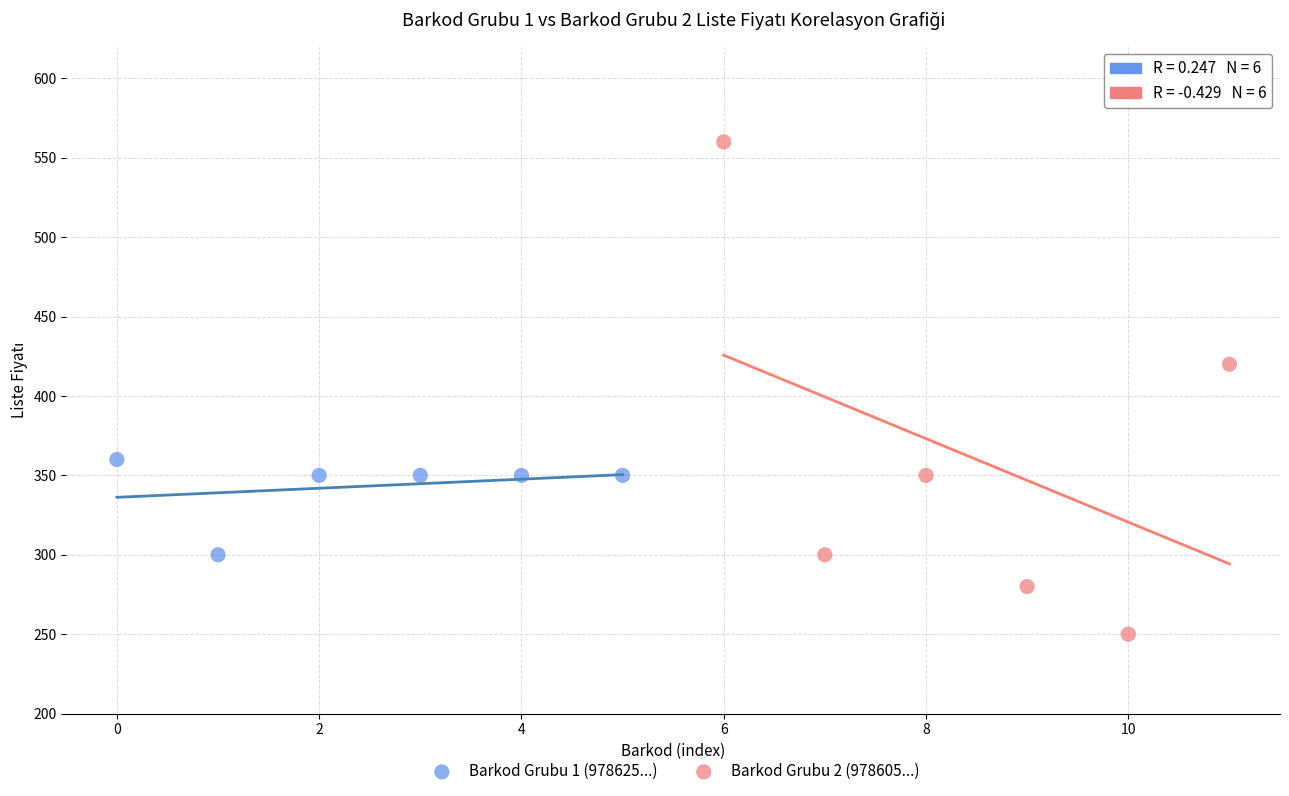

Which series reaches the maximum Y coordinate?

Barkod Grubu 2 (978605...)